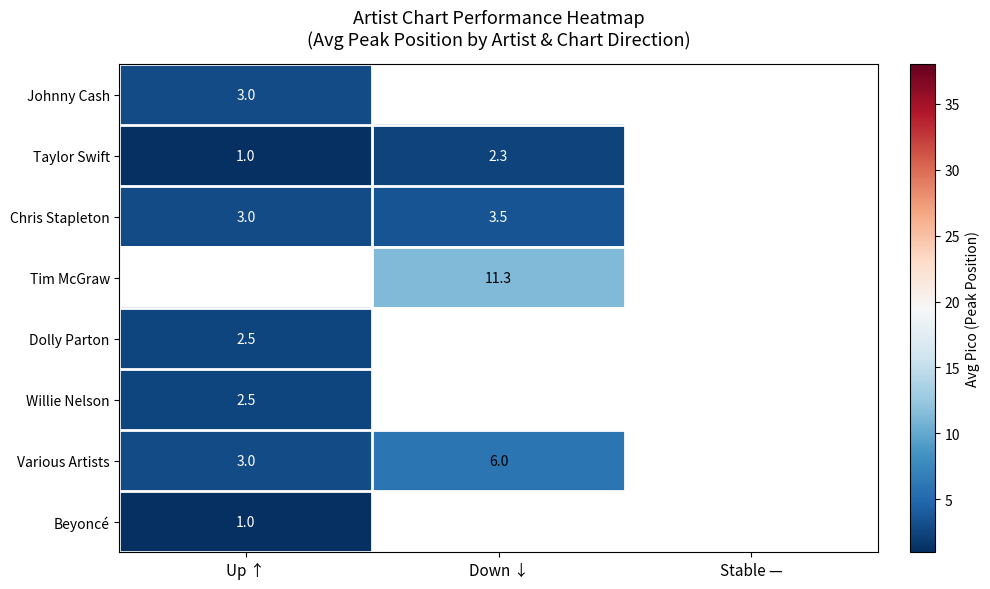

The value of Taylor Swift at Up ↑ is 1.0. True or false?

True